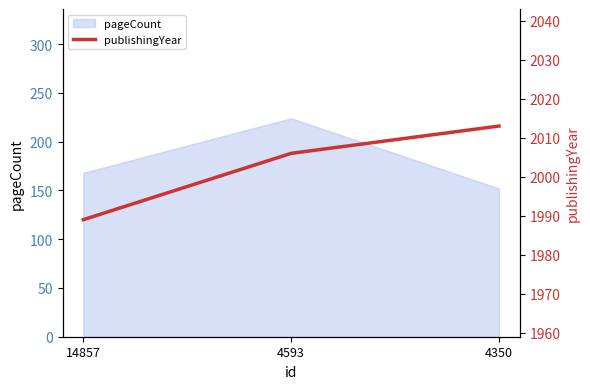

List the labels in order of value, largest first.

4350, 4593, 14857